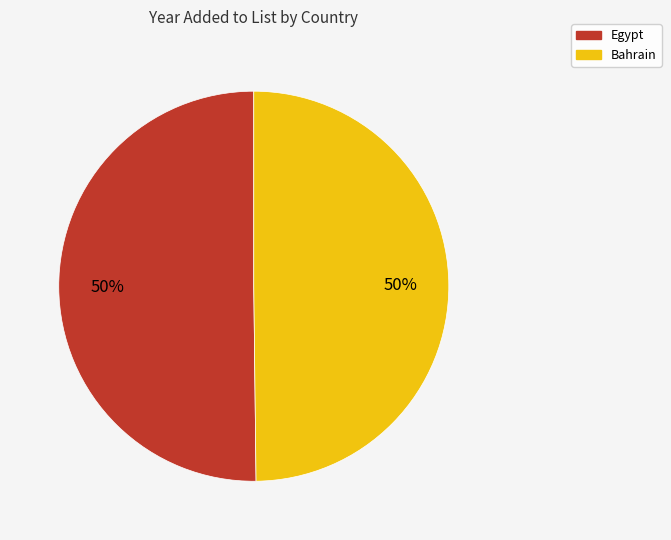

Is it true that Egypt is 57% of the pie?

False